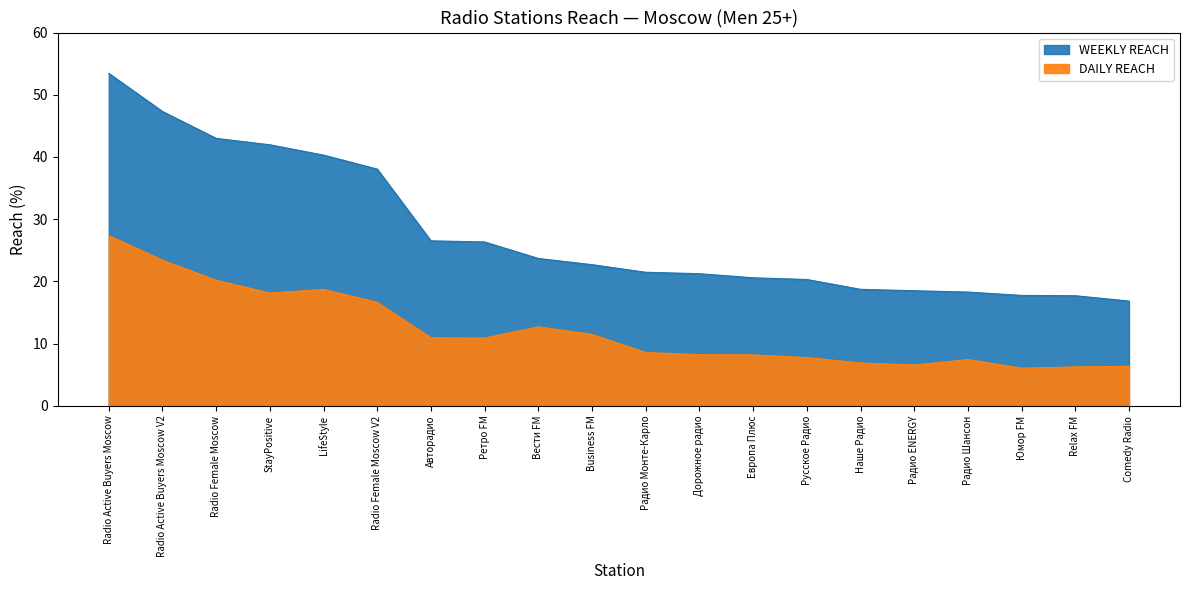

What position from the right is Авторадио?

14